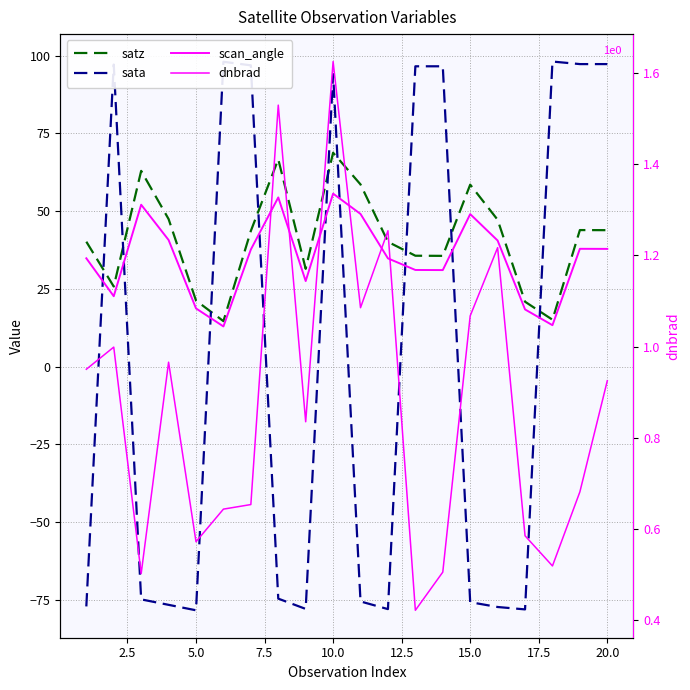

True or false: satz and scan_angle intersect in this chart.

False